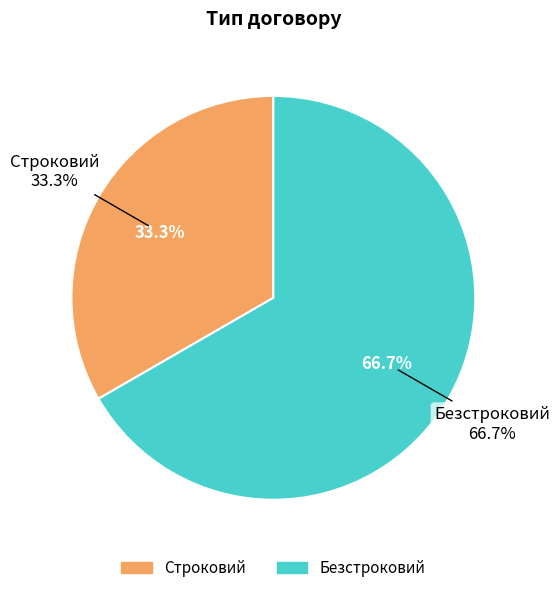

To the nearest percent, what is the difference between the largest and smallest slice percentages?

33%